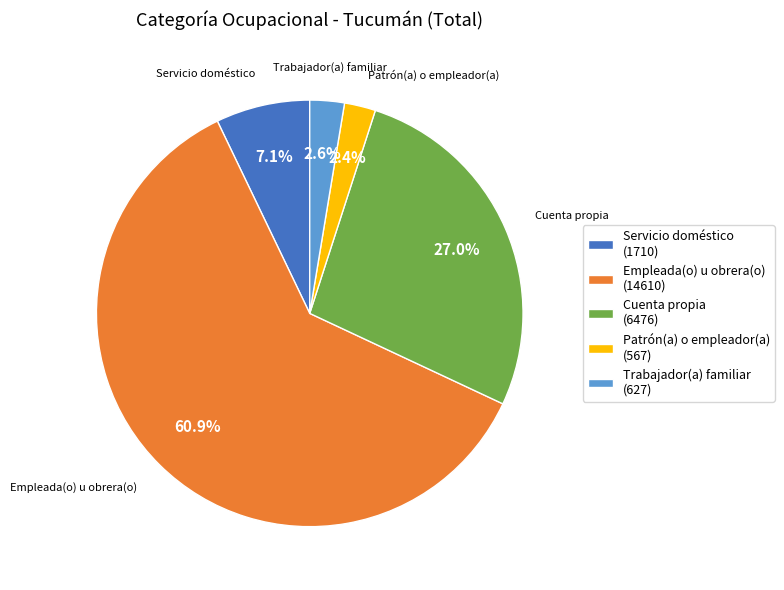

What percentage is the Empleada(o) u obrera(o) slice, to the nearest percent?

61%